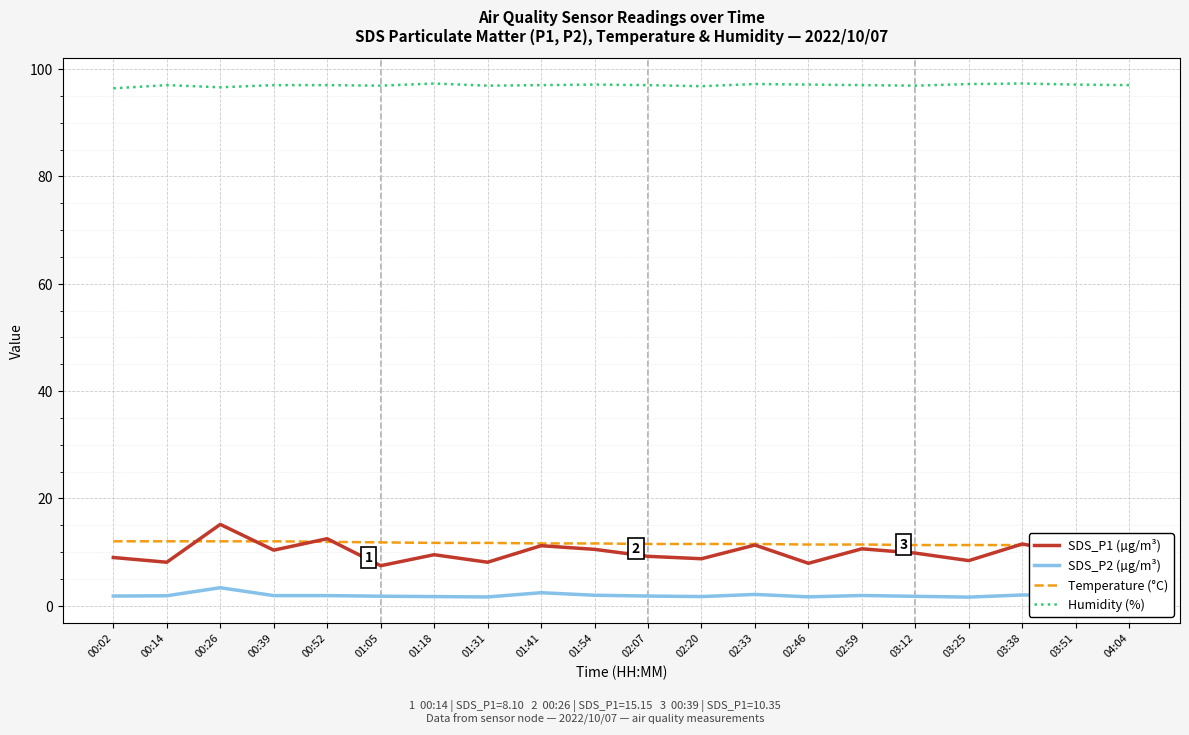

What is the highest value of the SDS_P2 (µg/m³) series?

3.4